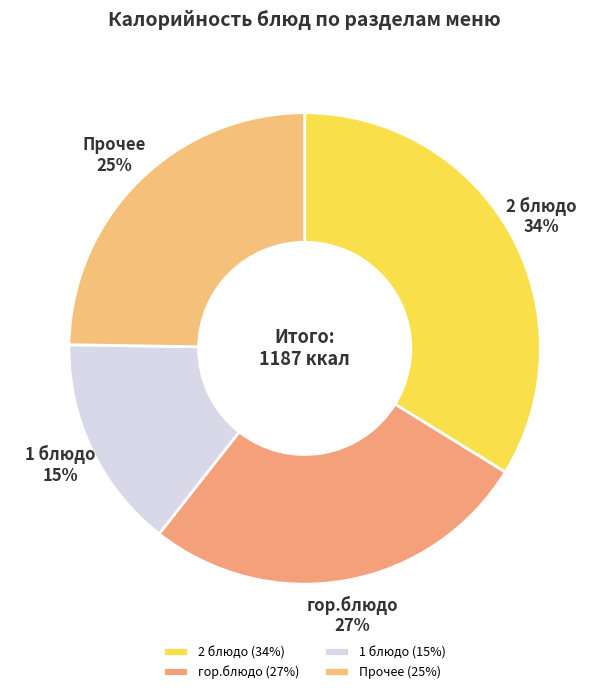

Is the sum of Прочее and гор.блюдо greater than half?

Yes